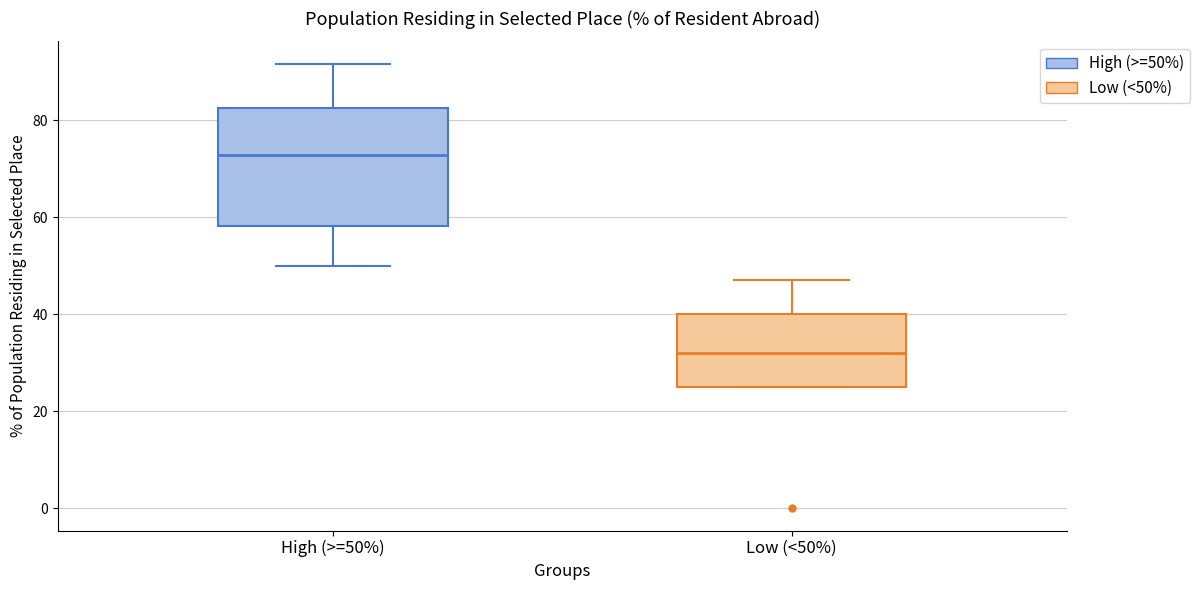

Reading left to right, read every box against the y-axis: the position of its median line, the range the box covers, and the ends of its whiskers. The values are not printed on the chart, so give them approximately, as read against the axis.

High (>=50%): median 72, box 58 to 82, whiskers 50 to 92
Low (<50%): median 32, box 26 to 40, whiskers 26 to 48